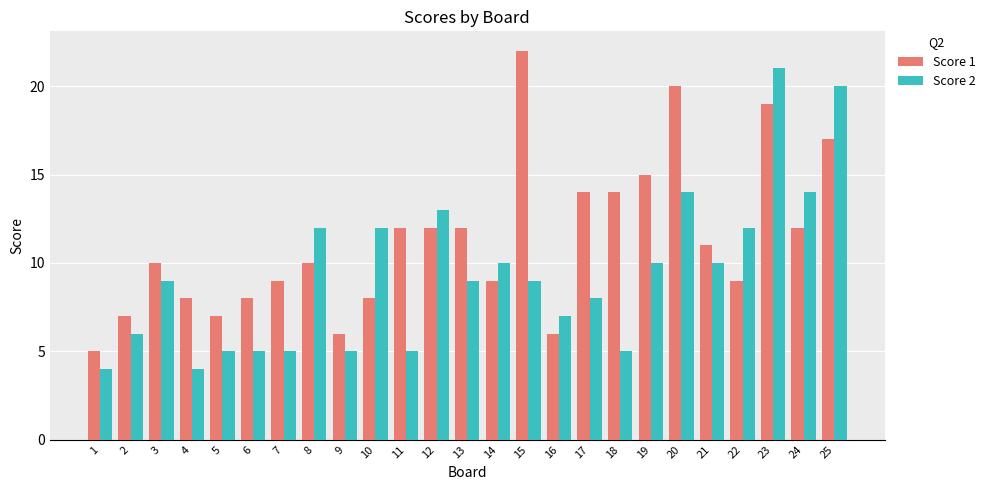

Is it true that Score 1 equals 6 at 9?

True